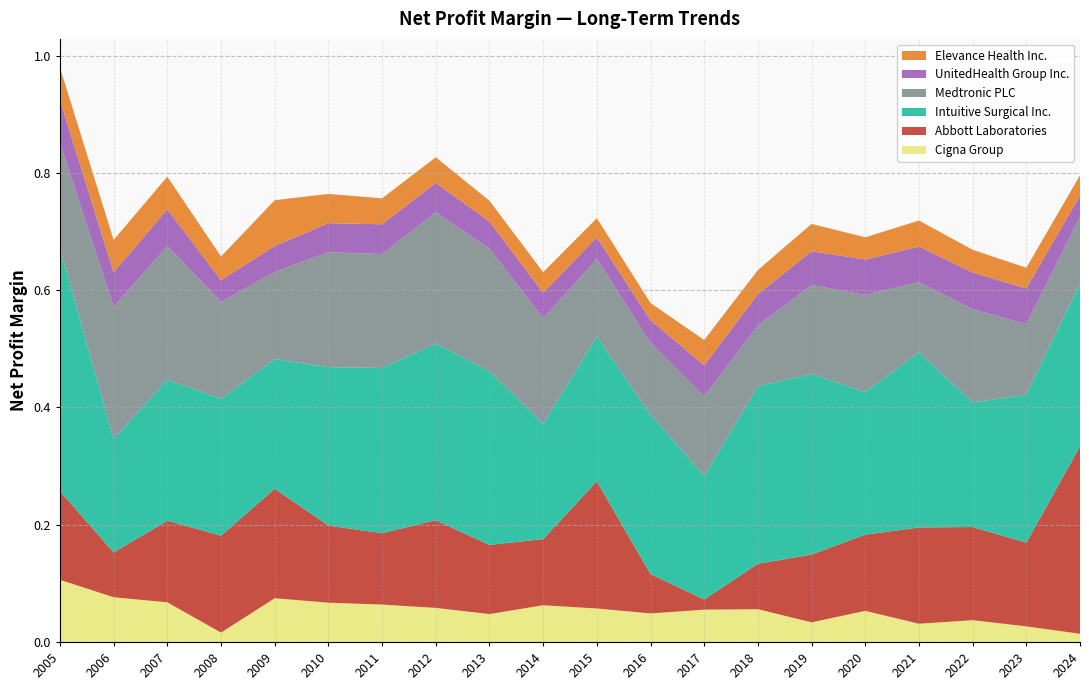

Reading left to right, transcribe all the data shown in this chart.

Cigna Group: 0.1	0.1	0.1	0.0	0.1	0.1	0.1	0.1	0.0	0.1	0.1	0.0	0.1	0.1	0.0	0.1	0.0	0.0	0.0	0.0
Abbott Laboratories: 0.2	0.1	0.1	0.2	0.2	0.1	0.1	0.1	0.1	0.1	0.2	0.1	0.0	0.1	0.1	0.1	0.2	0.2	0.1	0.3
Intuitive Surgical Inc.: 0.4	0.2	0.2	0.2	0.2	0.3	0.3	0.3	0.3	0.2	0.2	0.3	0.2	0.3	0.3	0.2	0.3	0.2	0.3	0.3
Medtronic PLC: 0.2	0.2	0.2	0.2	0.1	0.2	0.2	0.2	0.2	0.2	0.1	0.1	0.1	0.1	0.2	0.2	0.1	0.2	0.1	0.1
UnitedHealth Group Inc.: 0.1	0.1	0.1	0.0	0.0	0.0	0.1	0.1	0.0	0.0	0.0	0.0	0.1	0.1	0.1	0.1	0.1	0.1	0.1	0.0
Elevance Health Inc.: 0.1	0.1	0.1	0.0	0.1	0.0	0.0	0.0	0.0	0.0	0.0	0.0	0.0	0.0	0.0	0.0	0.0	0.0	0.0	0.0